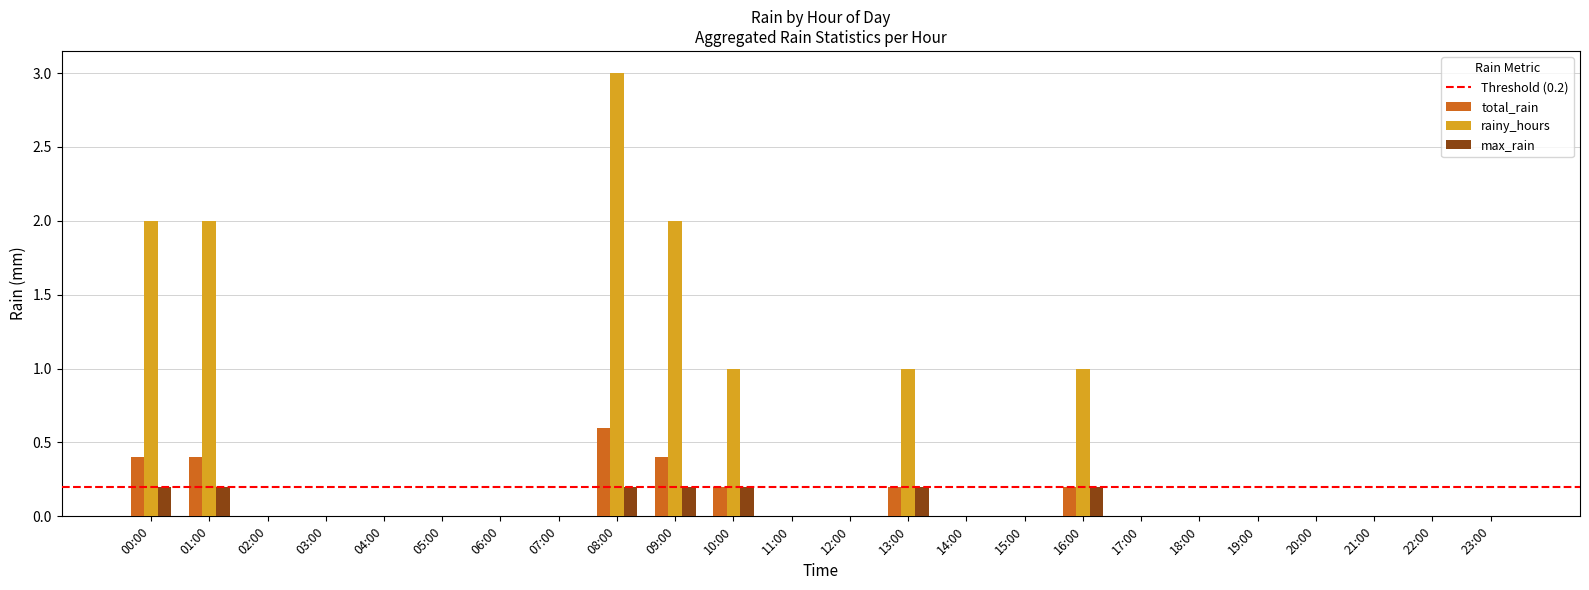

True or false: total_rain has a value of 0.2 at 10:00.

True